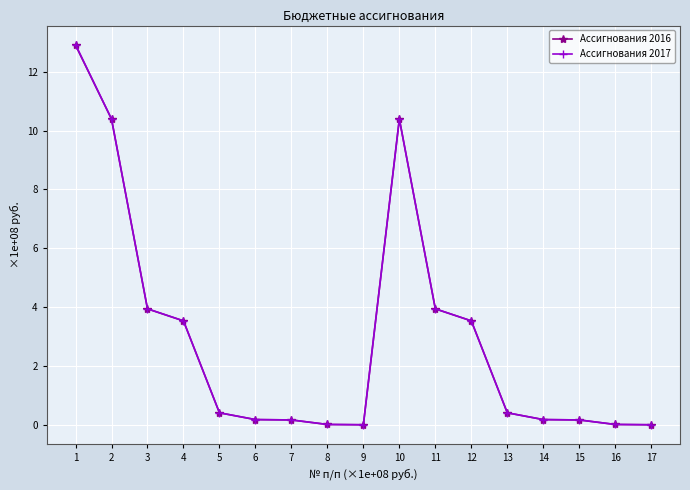

The Ассигнования 2016 series shows 2.2 at 3. True or false?

False